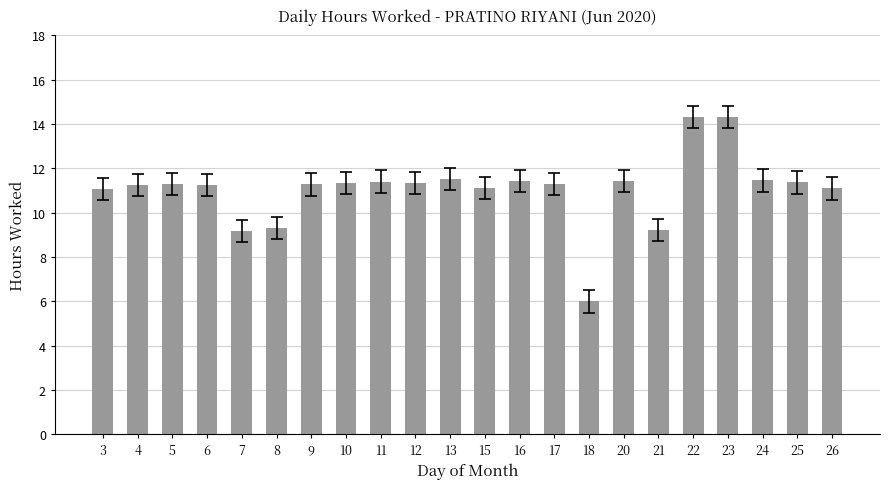

What is the ratio of the value at 9 to the value at 22?

0.8